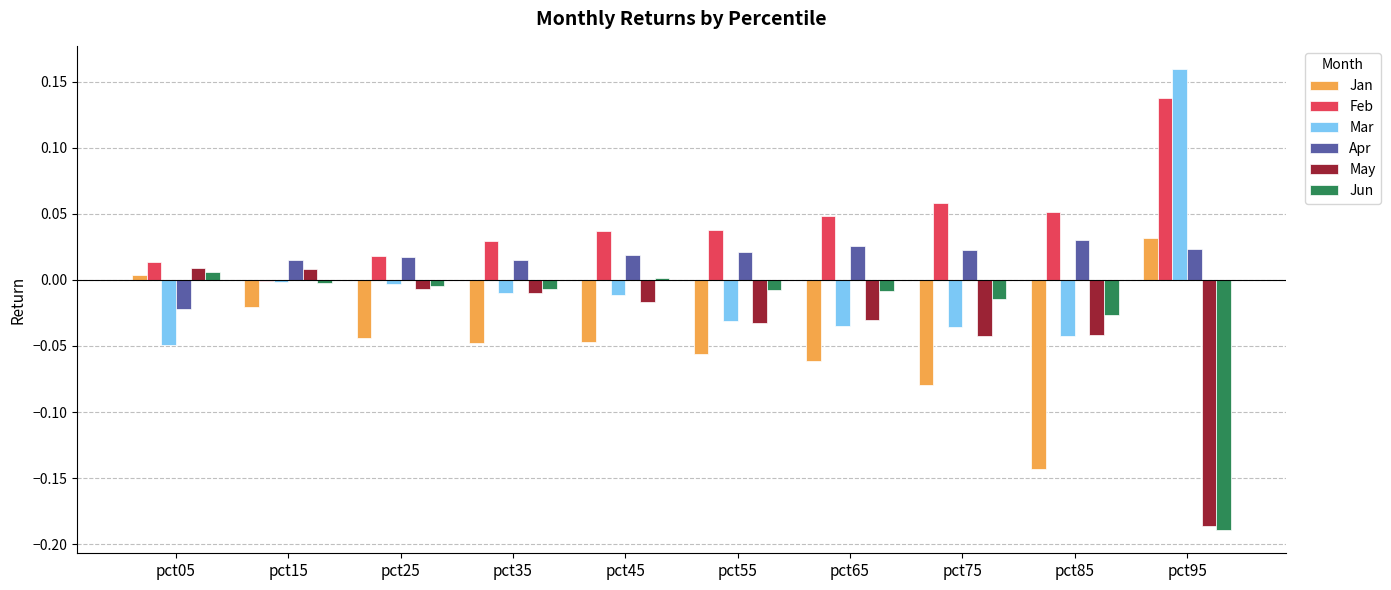

Where does the Feb series first go above 0?

pct05